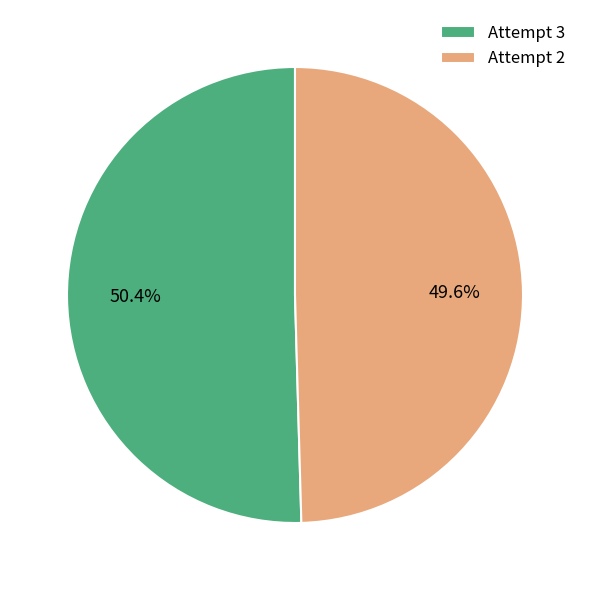

What portion of the pie excludes Attempt 2?

50.4%